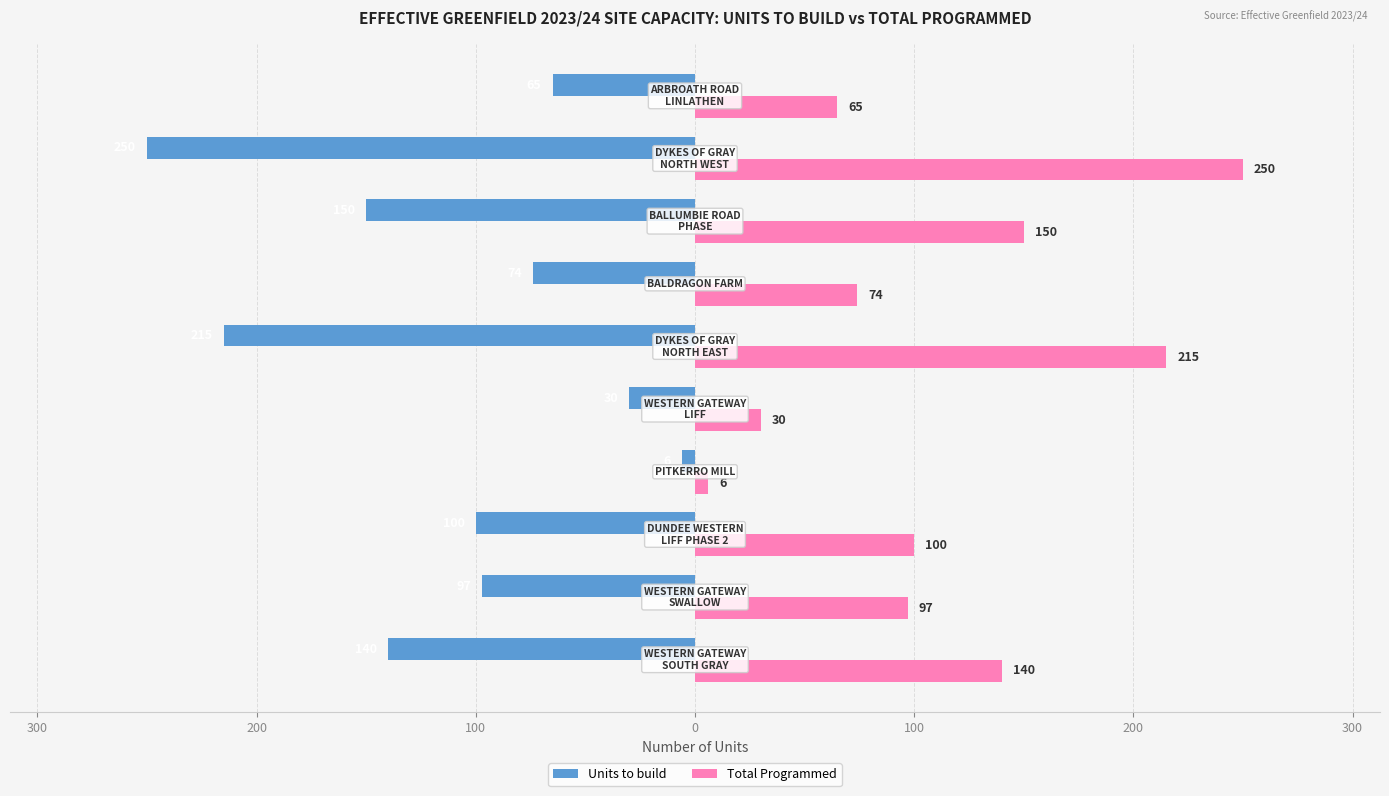

What is the difference between the second highest and minimum values in the Total Programmed series?

209